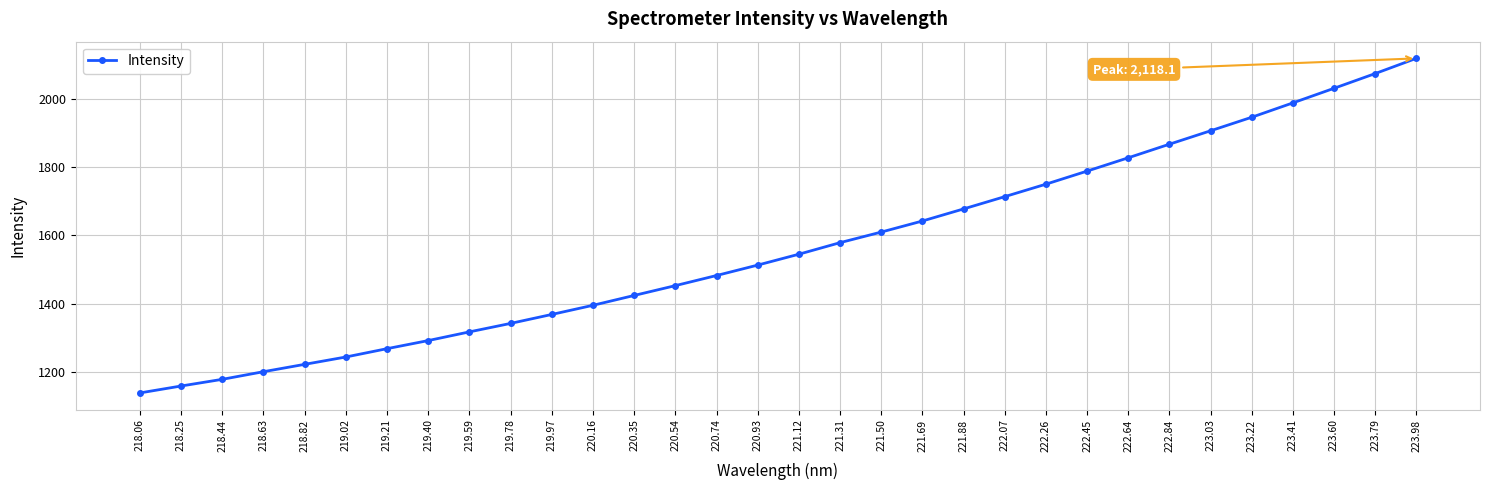

What value does the data have at 218.63?

1200.5